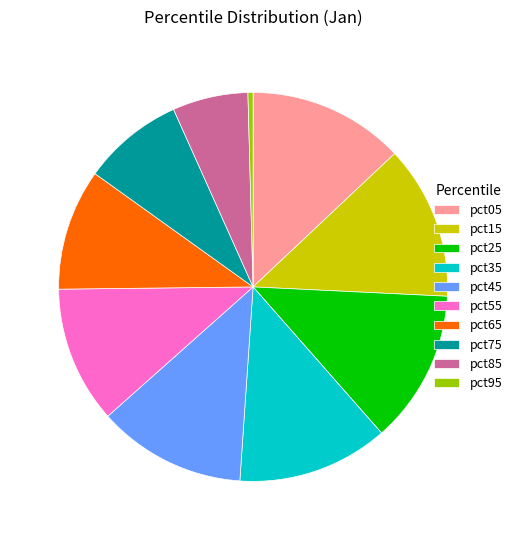

Which category has the smallest portion of the pie?

pct95